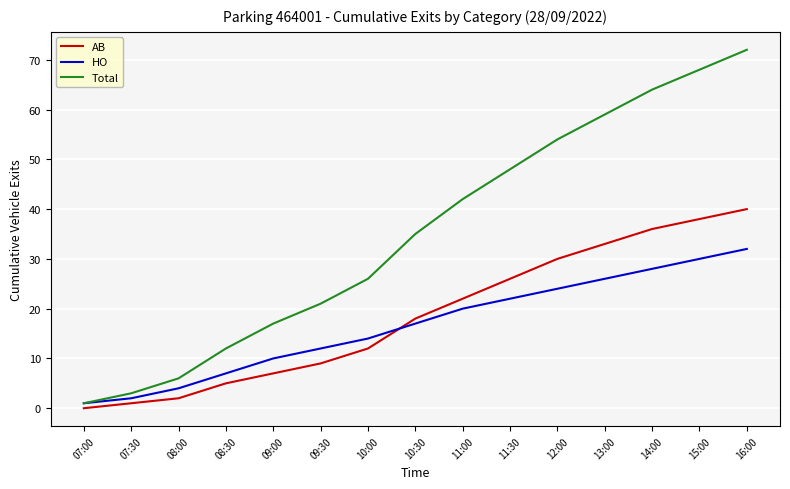

How many lines are shown in the chart?

3